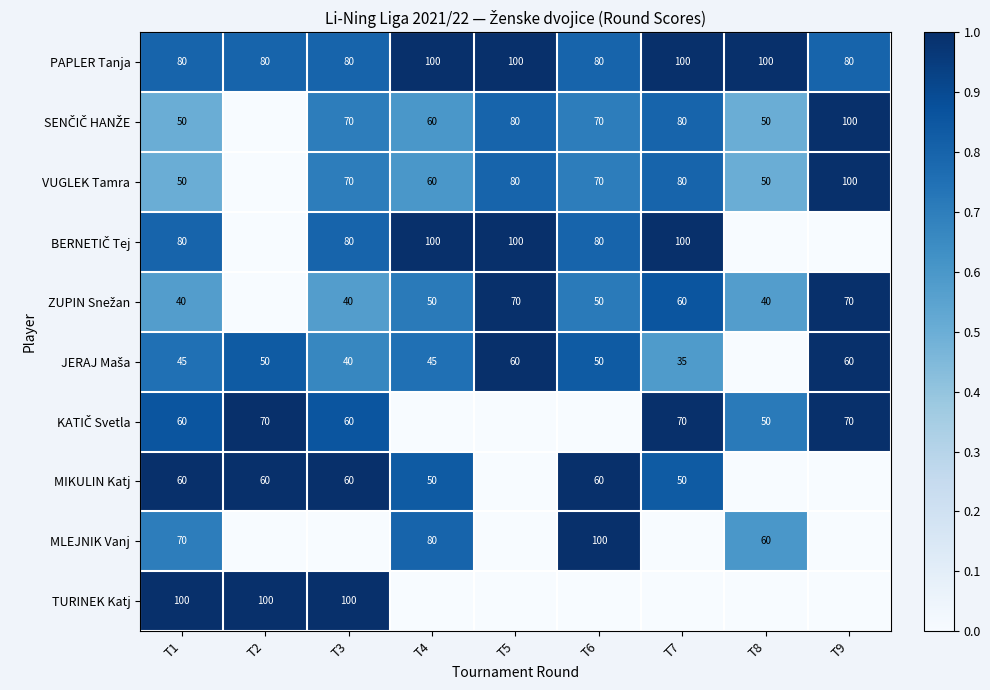

Which label corresponds to the largest value in the chart?

T4